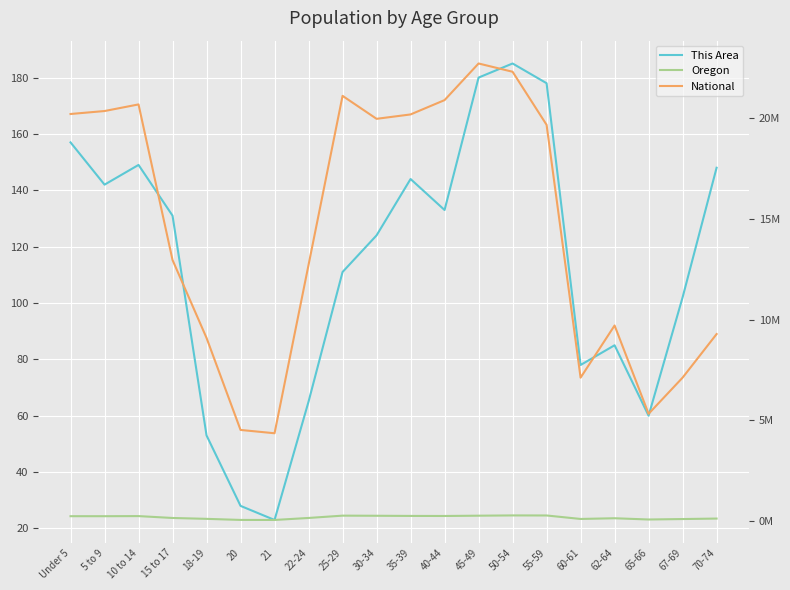

At which category is the sum across all series the highest?

45-49